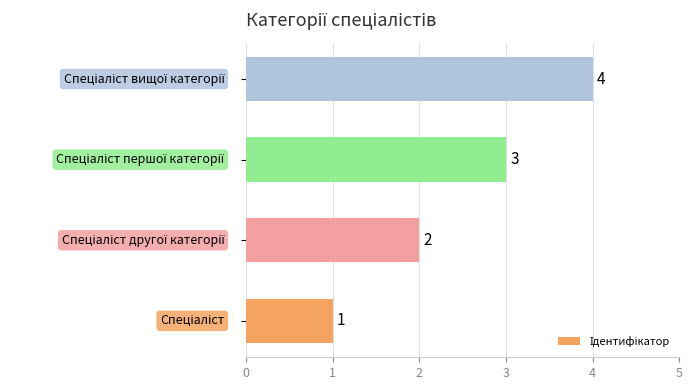

How many data points are less than 3?

2